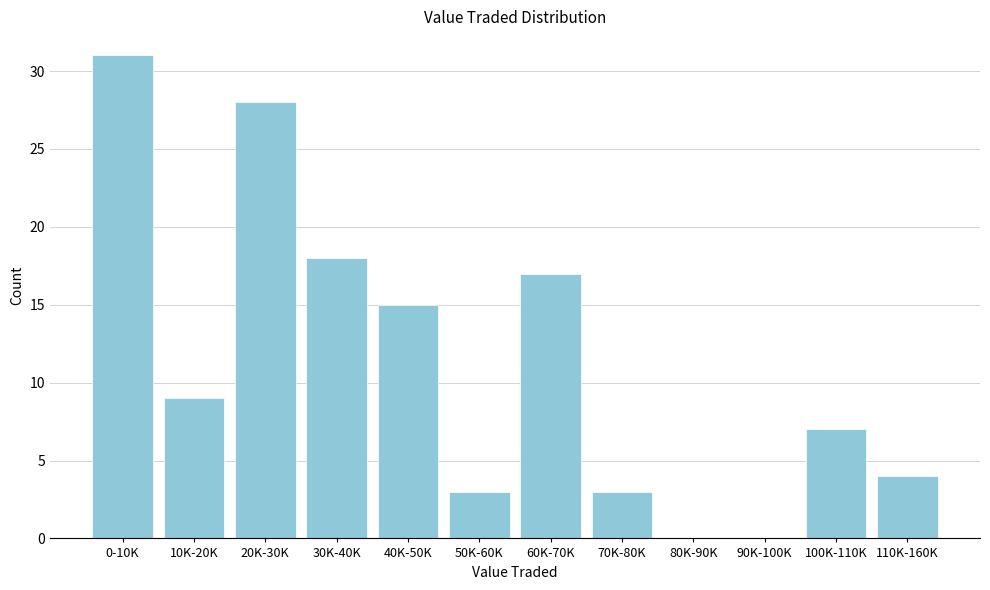

Reading left to right, what are all the values shown in this chart?

0-10K=31	10K-20K=9	20K-30K=28	30K-40K=18	40K-50K=15	50K-60K=3	60K-70K=17	70K-80K=3	80K-90K=0	90K-100K=0	100K-110K=7	110K-160K=4